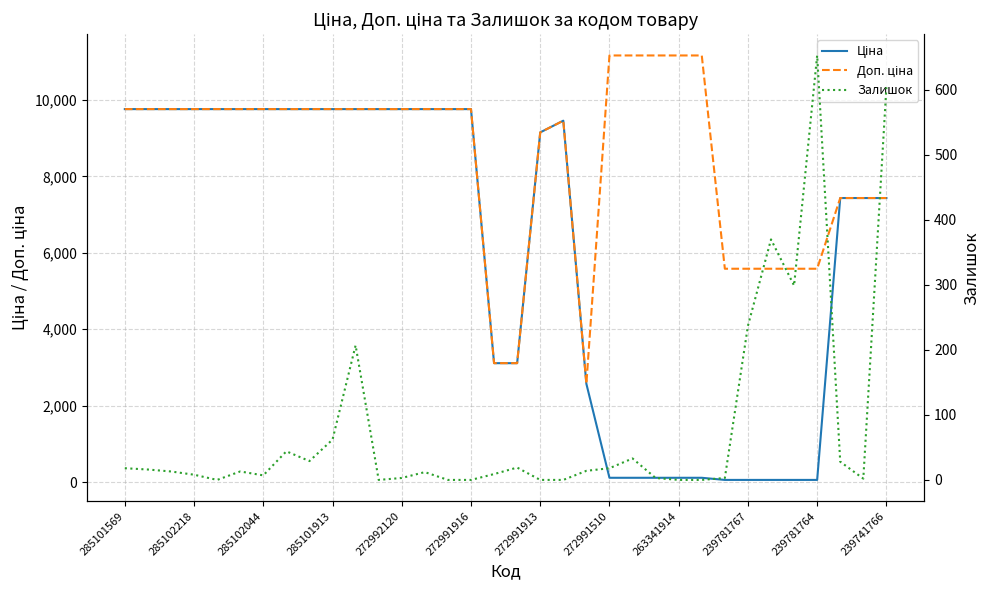

What is the total value across all series at 31?

14900.3